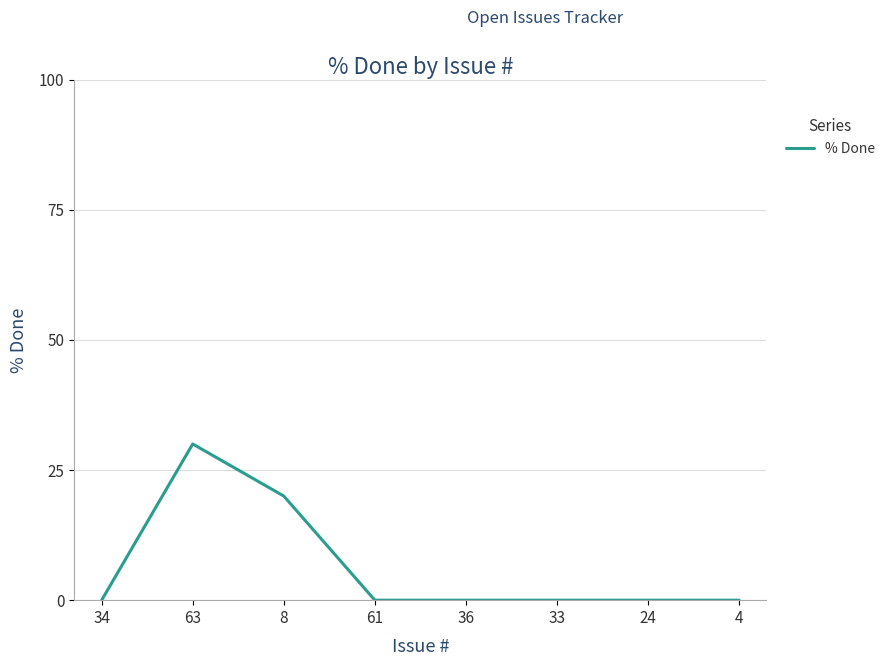

At which category does the data reach its first local peak?

63